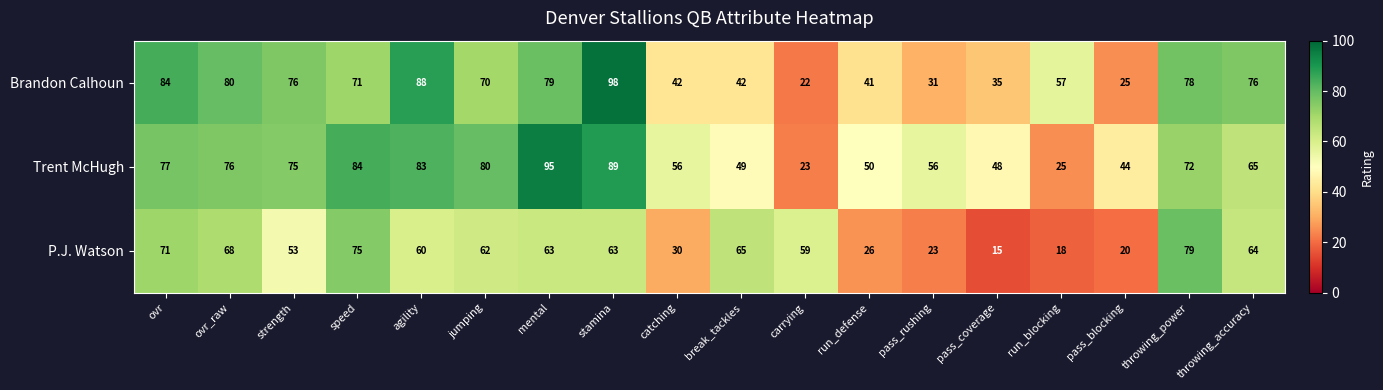

At which label does Trent McHugh reach its peak?

mental